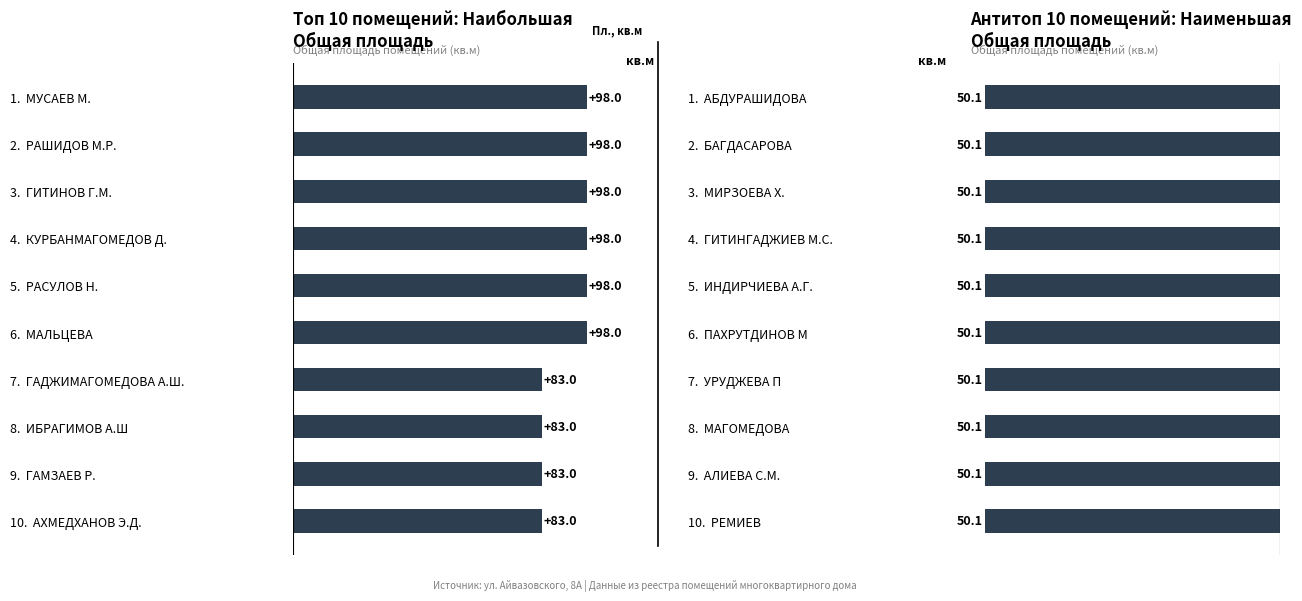

Which series has the largest total across all categories?

Общая площадь (топ 10)